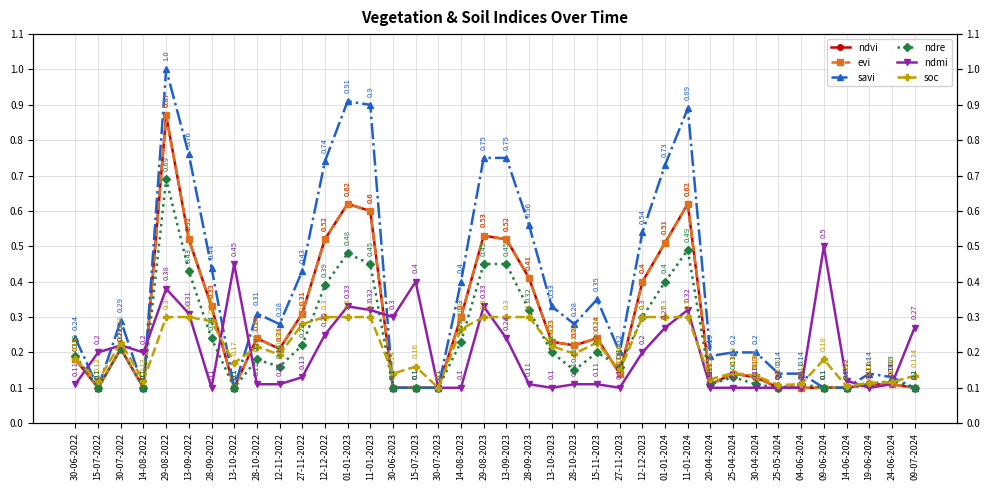

What is the value of the ndvi point at the 21st from the left?

0.4